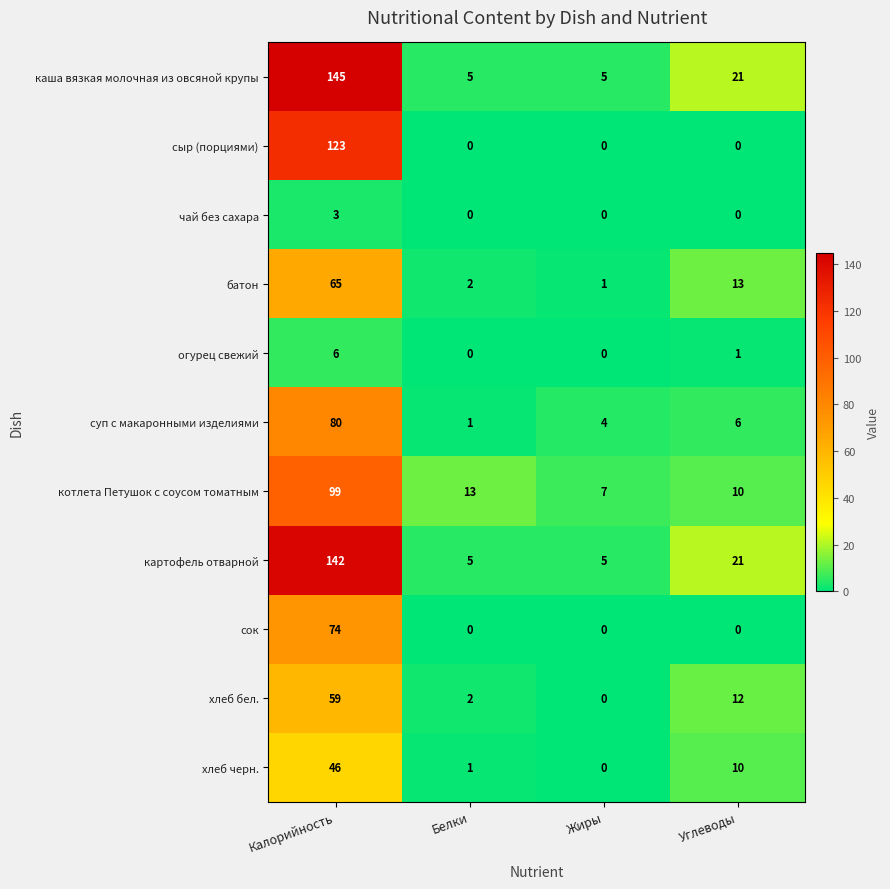

What is the difference between the maximum and second lowest values in the каша вязкая молочная из овсяной крупы series?

140